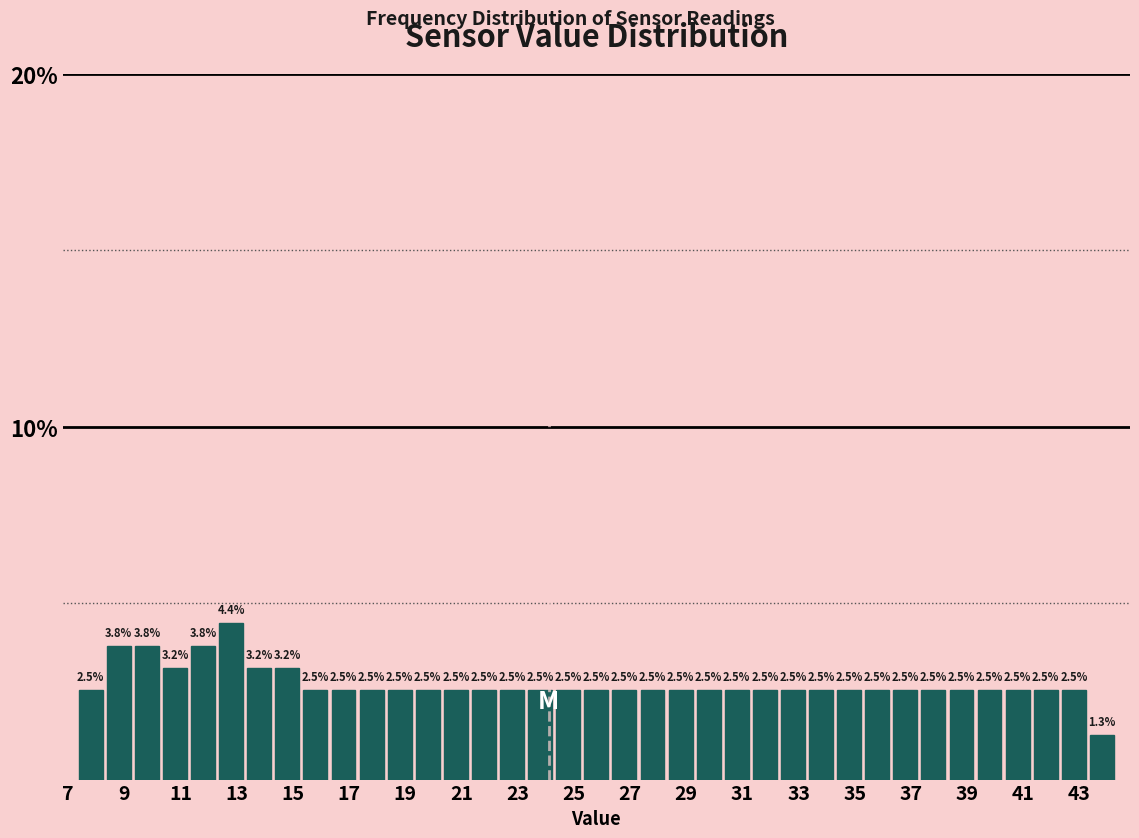

Which range on the x-axis has the tallest bar?

12.3 to 13.3